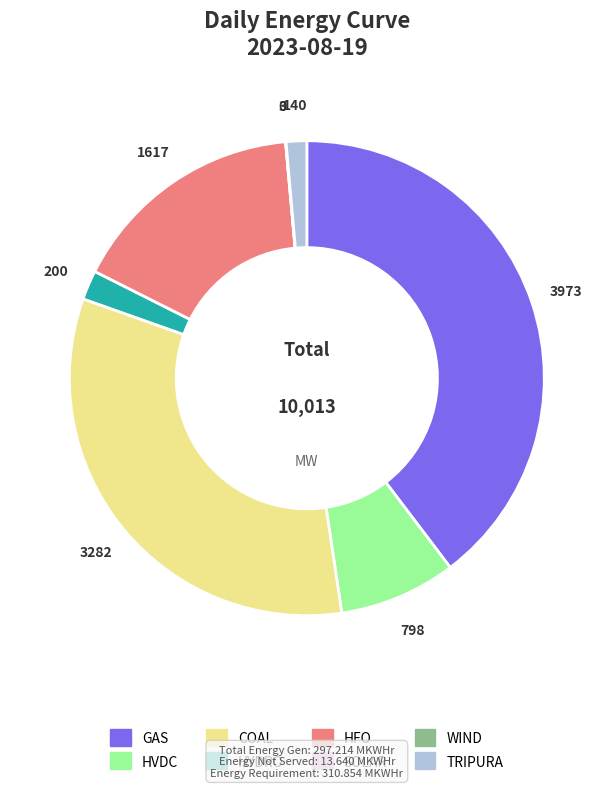

Does HFO account for over 50% of the chart?

No